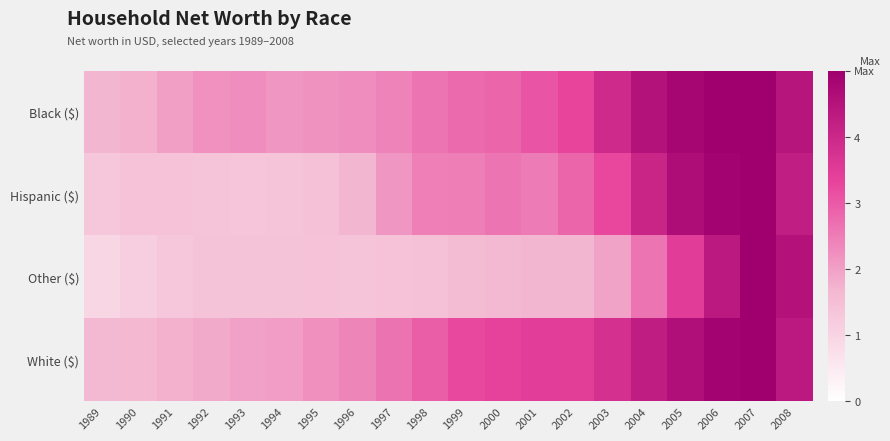

At which category is the sum across all series the highest?

2007